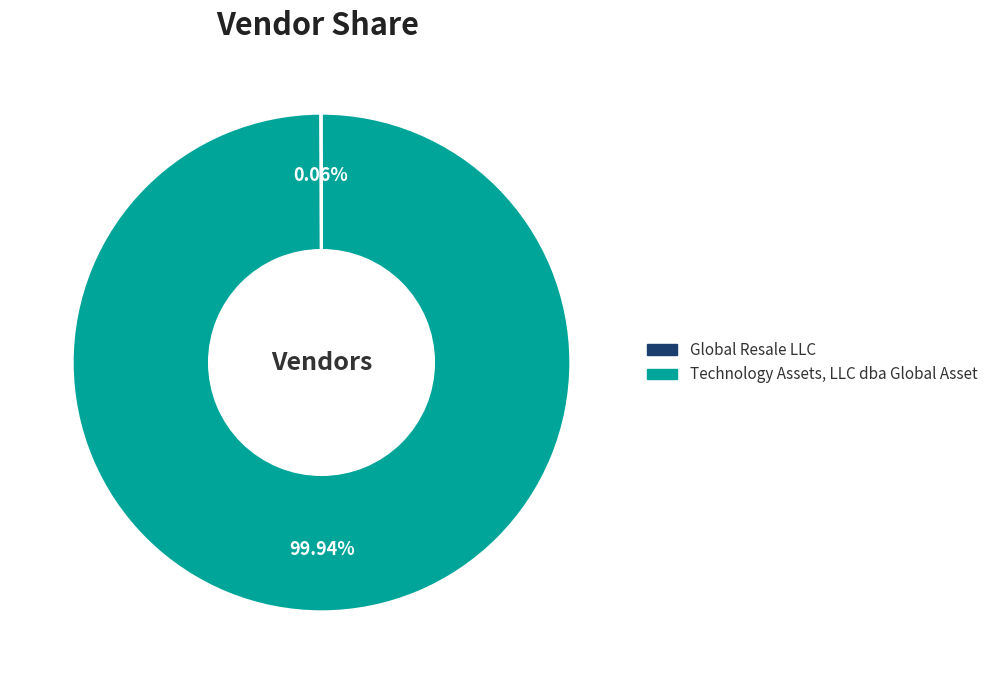

The Technology Assets, LLC dba Global Asset slice represents 100% of the pie. True or false?

True